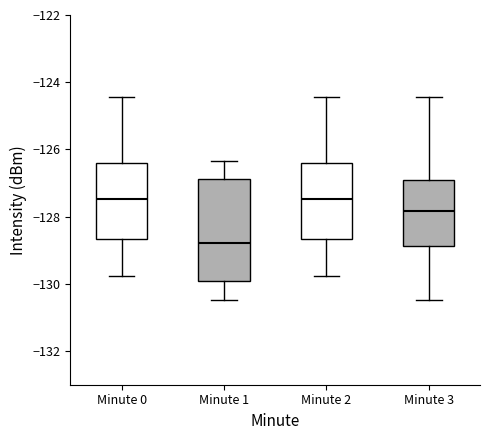

Which box is the tallest, from its lower edge to its upper edge?

Minute 1